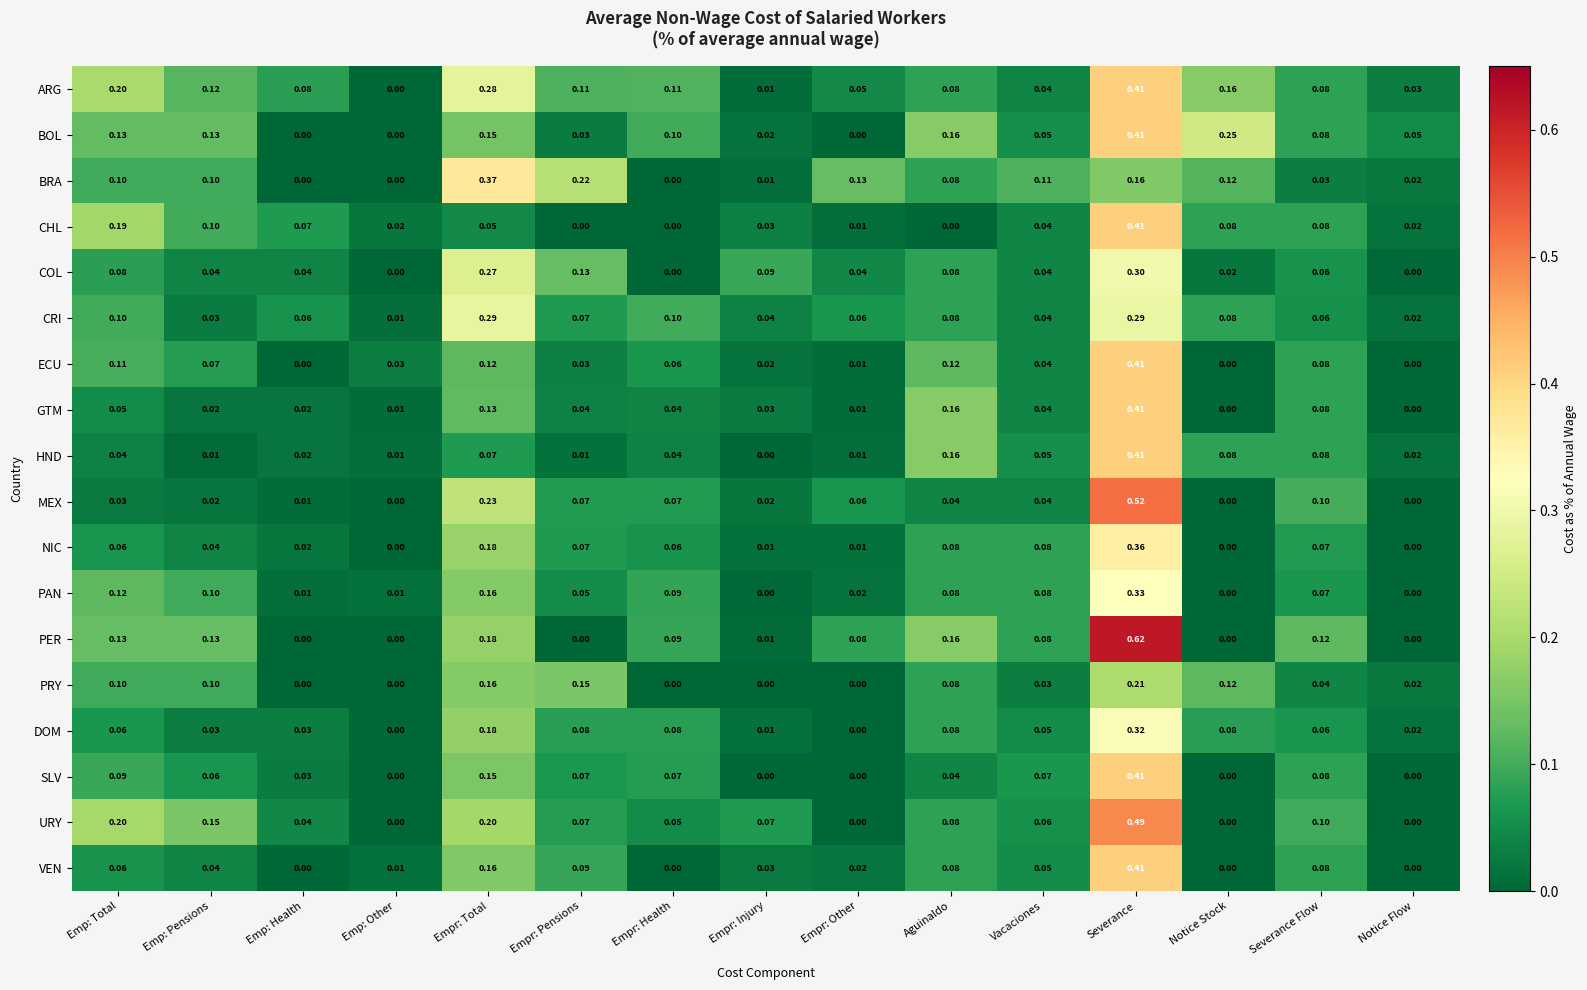

Which series has the largest range (max minus min)?

PER